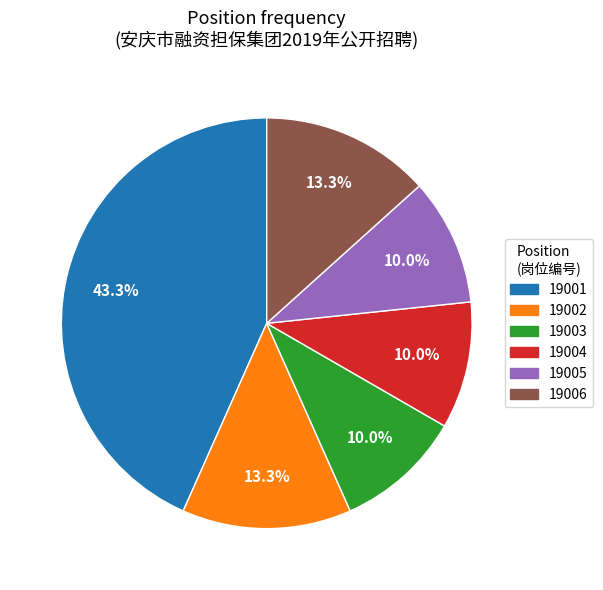

How many segments does this pie chart have?

6